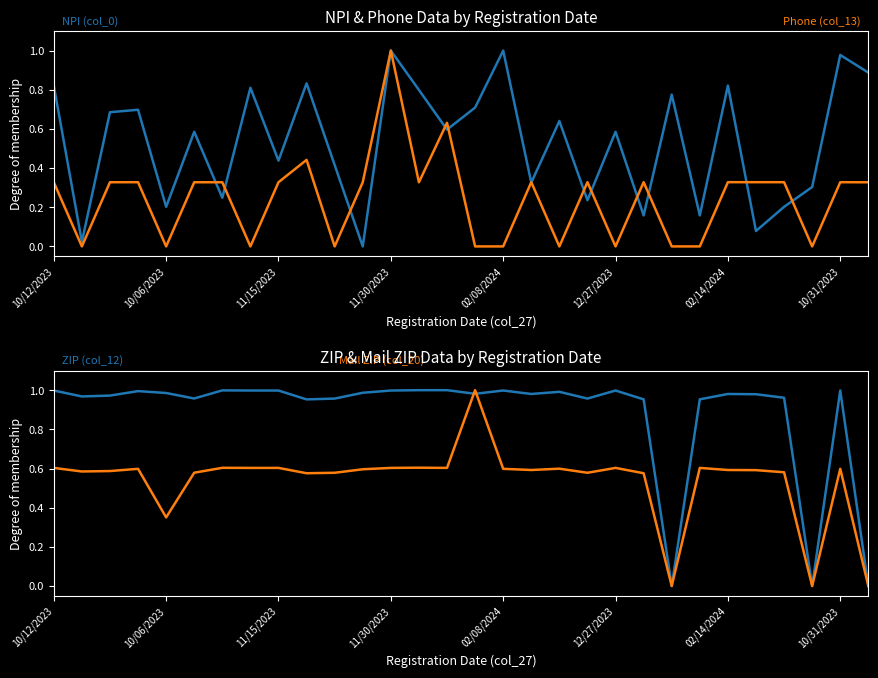

Reading left to right, list all the values displayed in this chart.

NPI (col_0): 0.8	0.0	0.7	0.7	0.2	0.6	0.2	0.8	0.4	0.8	0.4	0.0	1.0	0.8	0.6	0.7	1.0	0.3	0.6	0.2	0.6	0.2	0.8	0.2	0.8	0.1	0.2	0.3	1.0	0.9
Phone (col_13): 0.3	0.0	0.3	0.3	0.0	0.3	0.3	0.0	0.3	0.4	0.0	0.3	1.0	0.3	0.6	0.0	0.0	0.3	0.0	0.3	0.0	0.3	0.0	0.0	0.3	0.3	0.3	0.0	0.3	0.3
ZIP (col_12): 1.0	1.0	1.0	1.0	1.0	1.0	1.0	1.0	1.0	1.0	1.0	1.0	1.0	1.0	1.0	1.0	1.0	1.0	1.0	1.0	1.0	1.0	0.0	1.0	1.0	1.0	1.0	0.0	1.0	0.0
Mail ZIP (col_20): 0.6	0.6	0.6	0.6	0.4	0.6	0.6	0.6	0.6	0.6	0.6	0.6	0.6	0.6	0.6	1.0	0.6	0.6	0.6	0.6	0.6	0.6	0.0	0.6	0.6	0.6	0.6	0.0	0.6	0.0